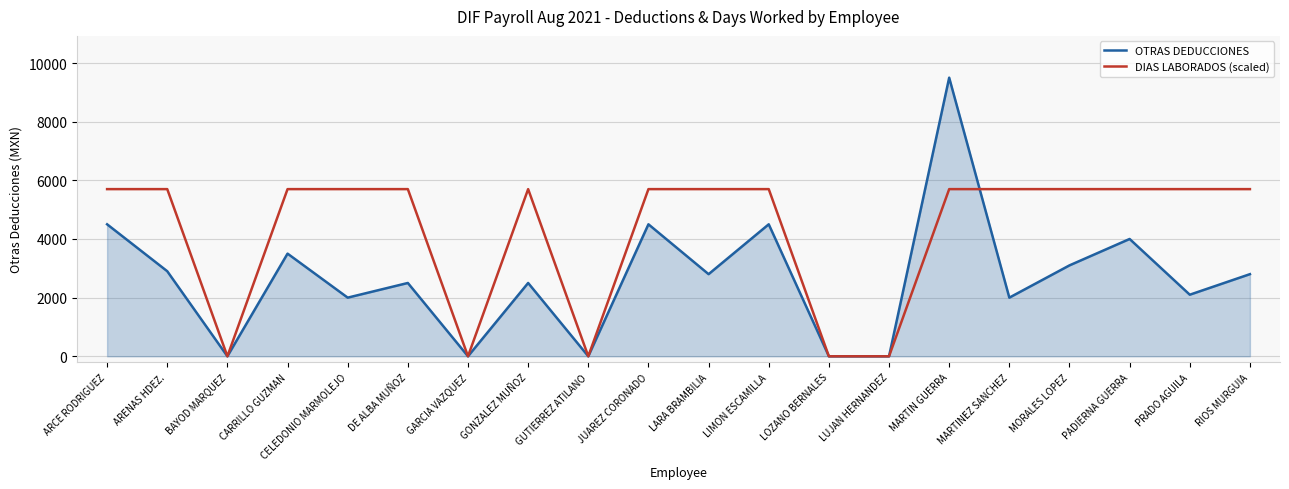

How many lines are shown in the chart?

2